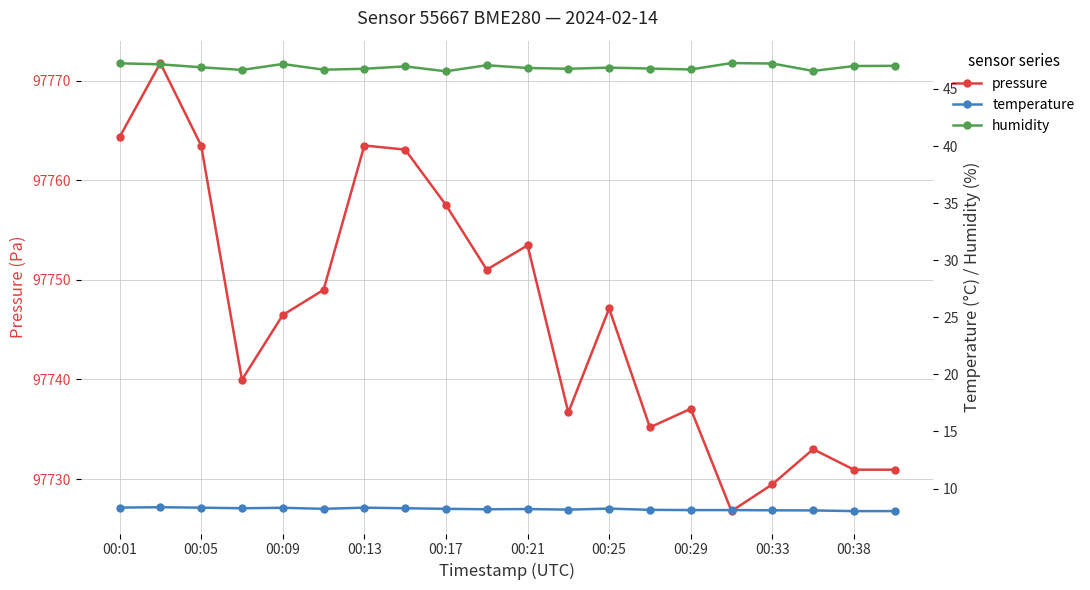

What is the value of the humidity point at the 13th from the left?

46.9